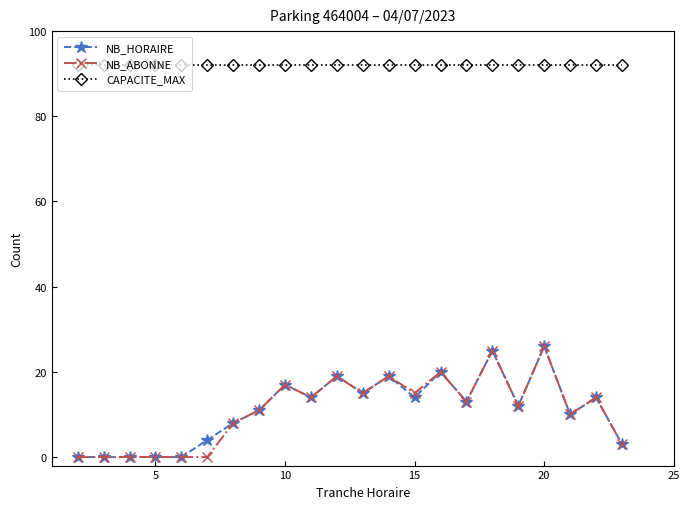

True or false: NB_HORAIRE and CAPACITE_MAX cross at least once.

False